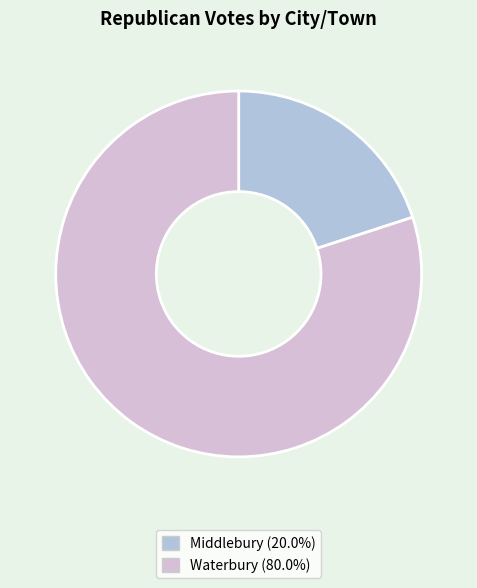

Between Waterbury and Middlebury, which is larger?

Waterbury